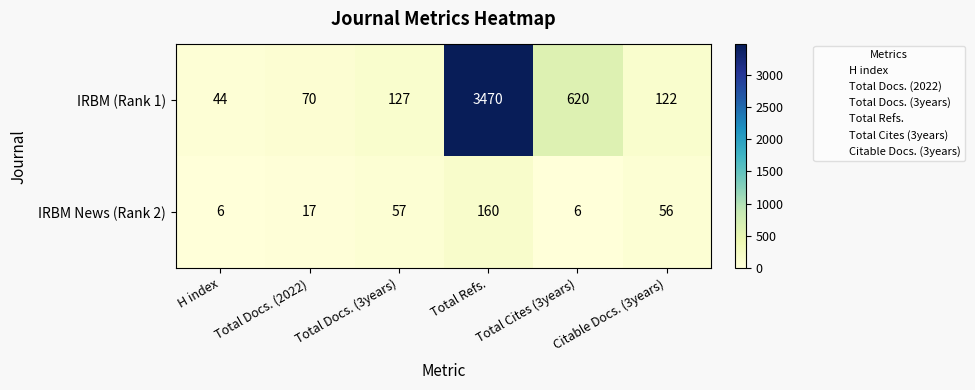

How many distinct data groups are displayed?

2